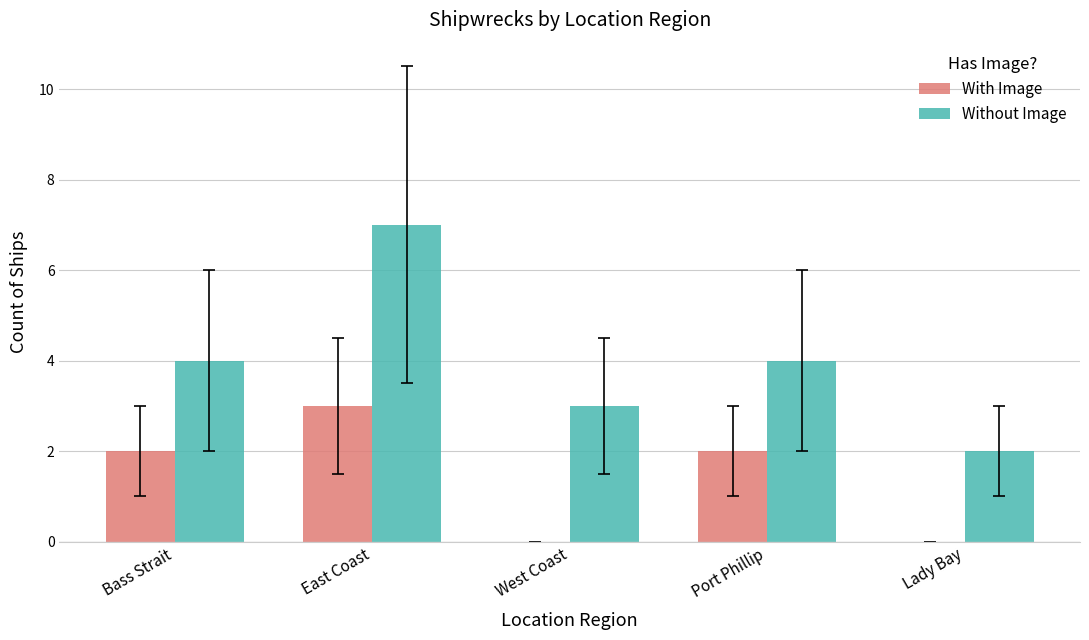

What is the approximate value of Without Image at Lady Bay?

2